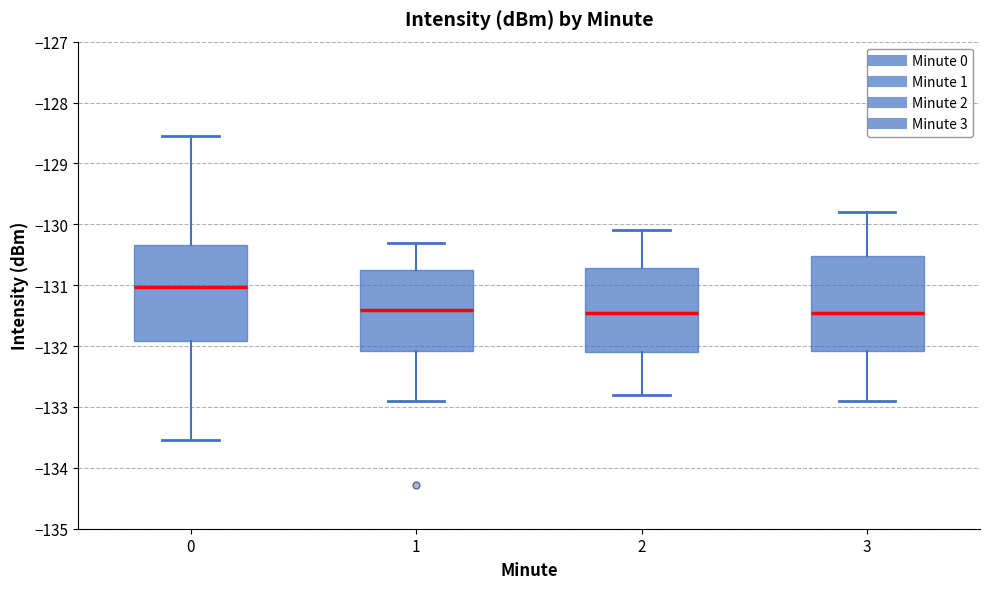

Reading left to right, transcribe this box plot: for each box, give where its median line is, the range the box spans, and where its two whiskers end, as read against the y-axis. The values are not printed on the chart, so give them approximately, as read against the axis.

0: median -131.0, box -131.9 to -130.3, whiskers -133.5 to -128.6
1: median -131.4, box -132.1 to -130.7, whiskers -132.9 to -130.3
2: median -131.4, box -132.1 to -130.7, whiskers -132.8 to -130.1
3: median -131.4, box -132.1 to -130.5, whiskers -132.9 to -129.8